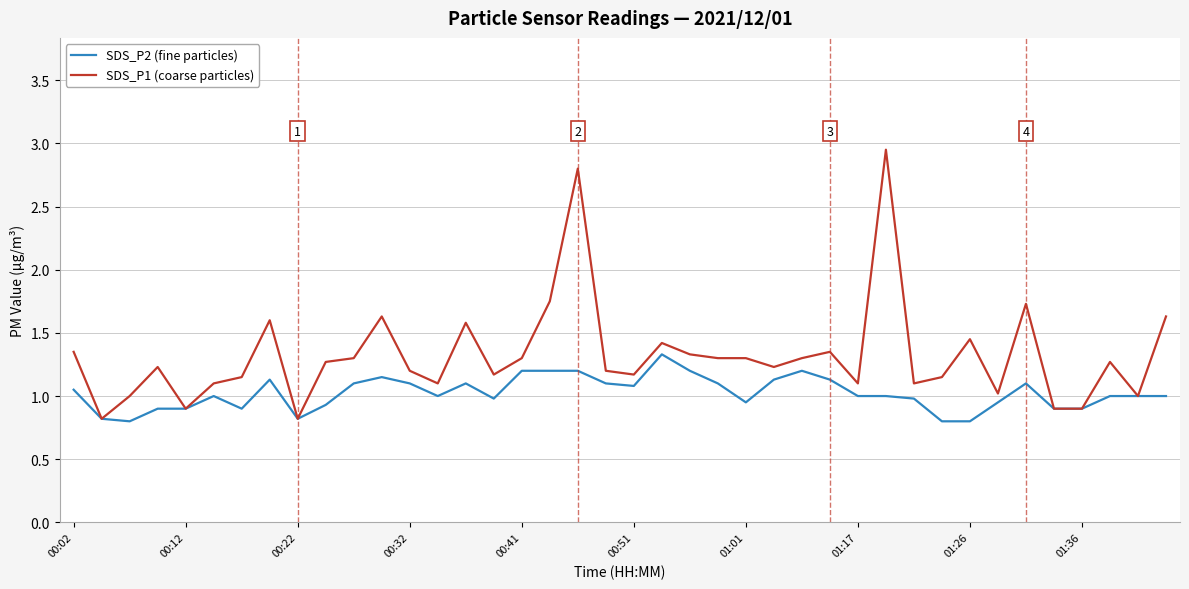

Which series has the widest spread of values?

SDS_P1 (coarse particles)